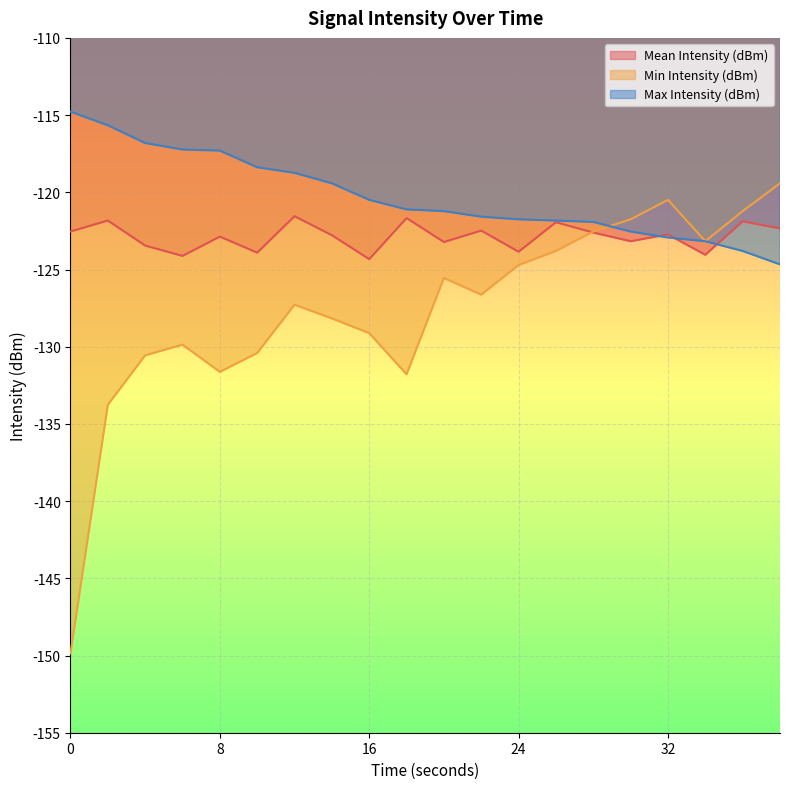

In Min Intensity (dBm), how many points are lower than both neighbors (excluding endpoints)?

4